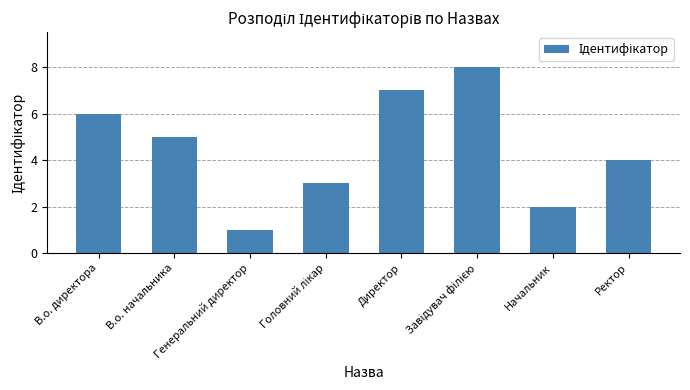

At which category does the chart reach its minimum across all series?

Генеральний директор